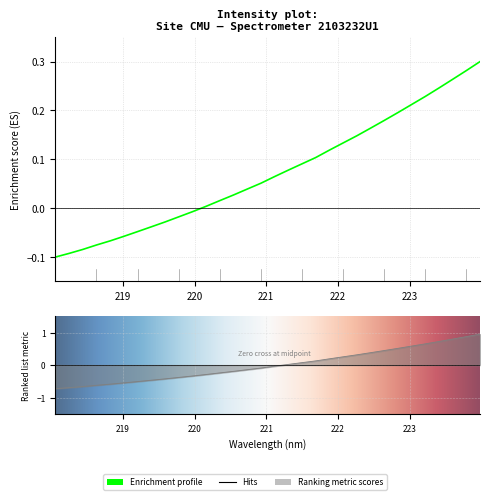

What is the maximum value shown in the chart?

0.3